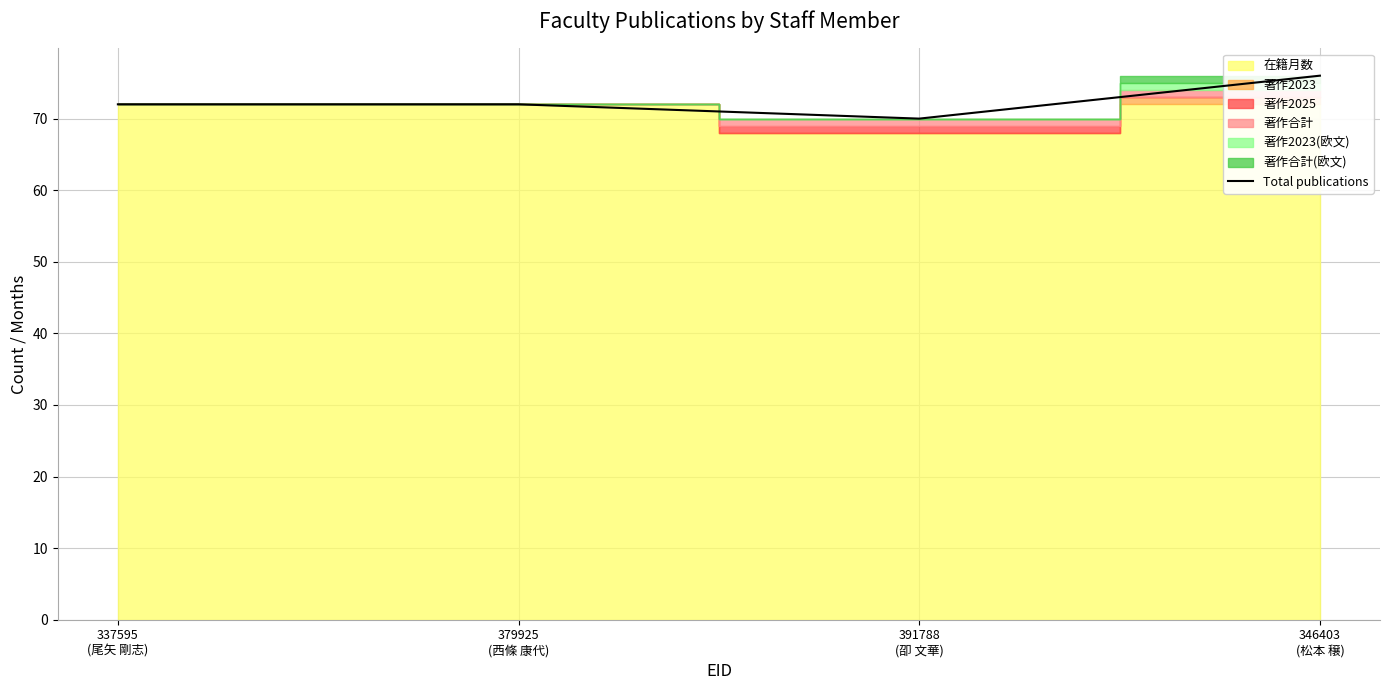

List the labels in order of value, largest first.

346403
(松本 穣), 337595
(尾矢 剛志), 379925
(西條 康代), 391788
(卲 文華)